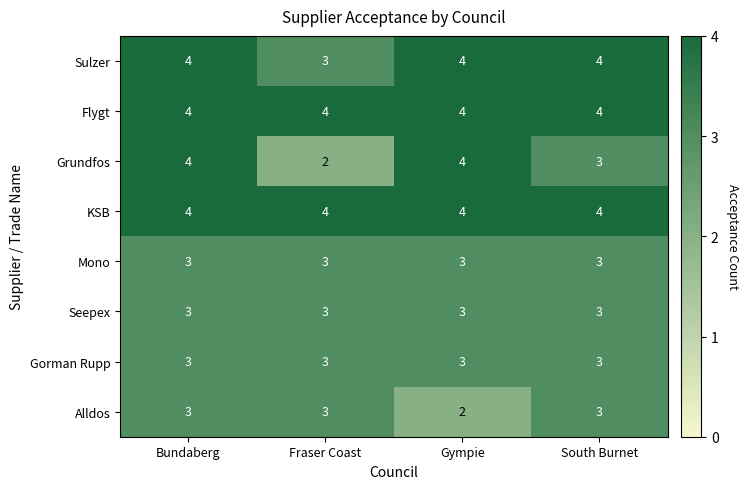

What is the highest value of the Grundfos series?

4